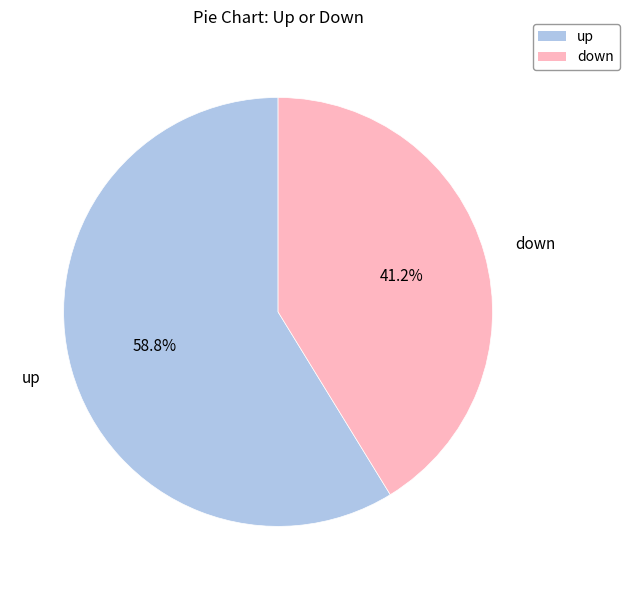

Which has a higher value, up or down?

up